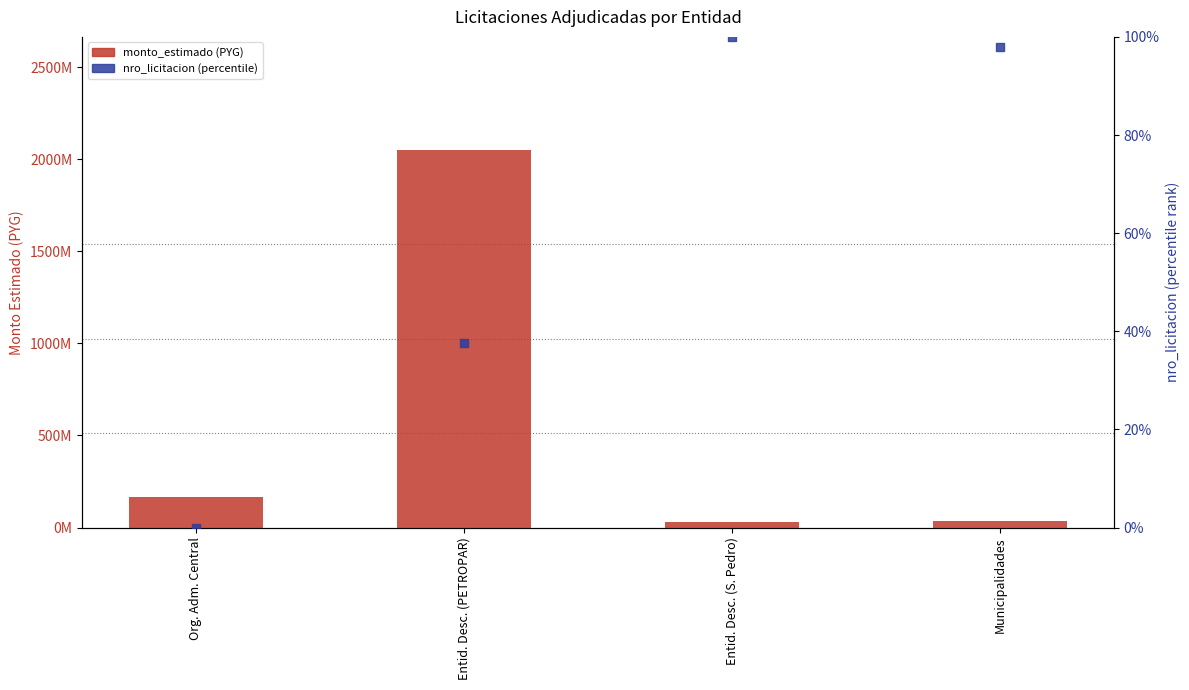

Which series contains the highest Y value?

monto_estimado (PYG)